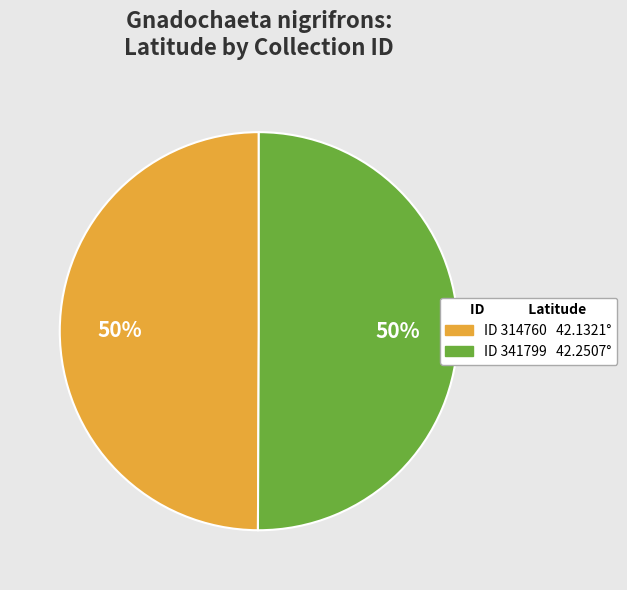

To the nearest percent, what is the average slice percentage?

50%